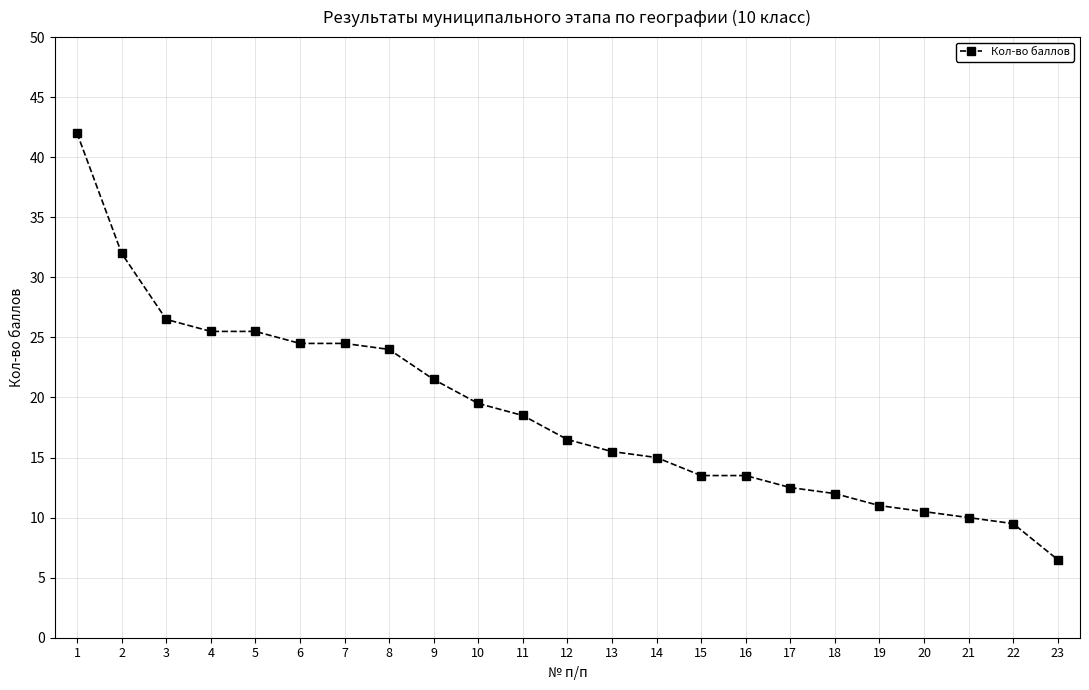

What is the smallest value displayed?

6.5